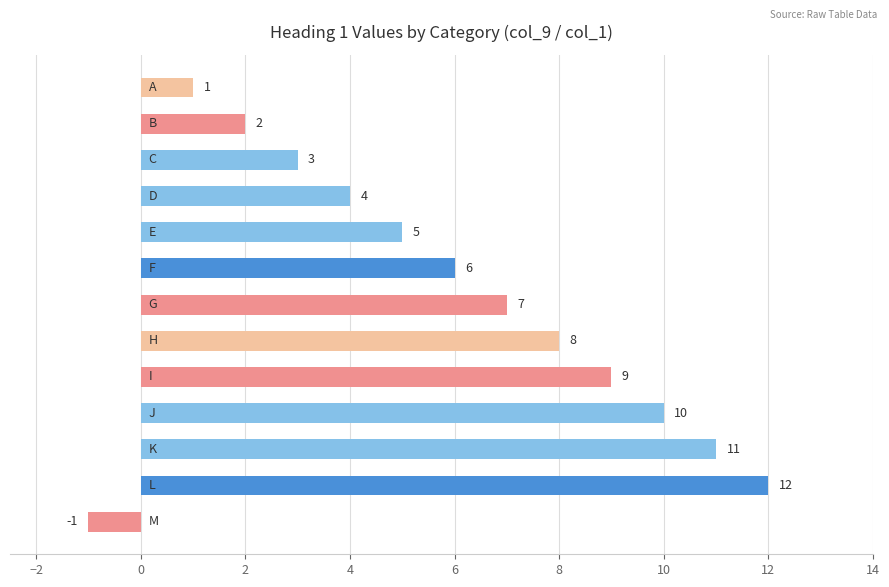

Reading top to bottom, list all the values displayed in this chart.

1	2	3	4	5	6	7	8	9	10	11	12	-1